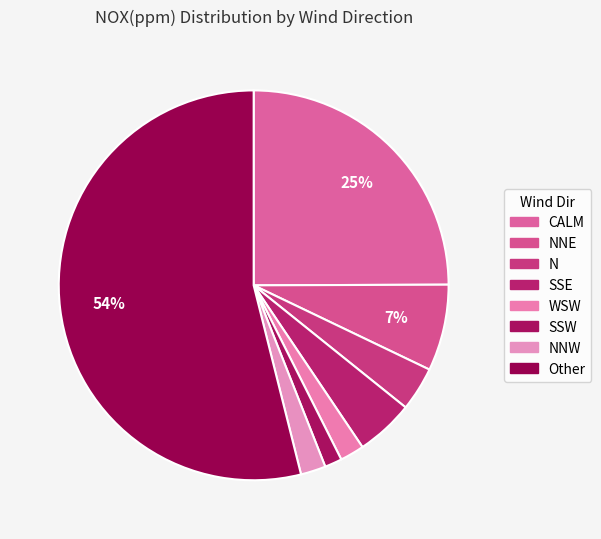

Count the number of slices in the pie.

8